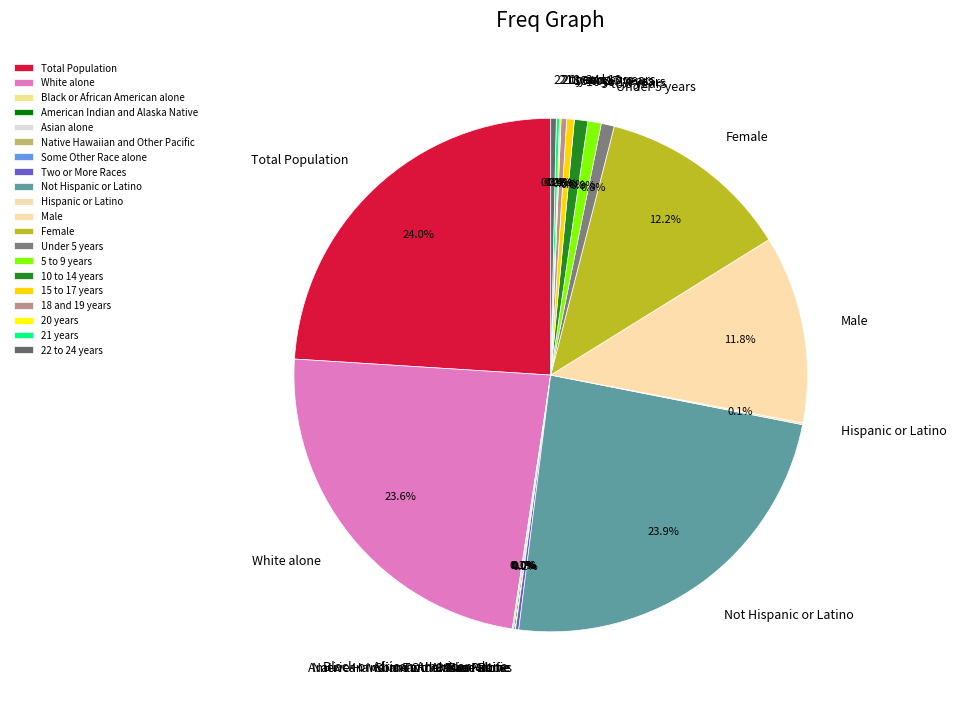

How many slices are in this pie chart?

20